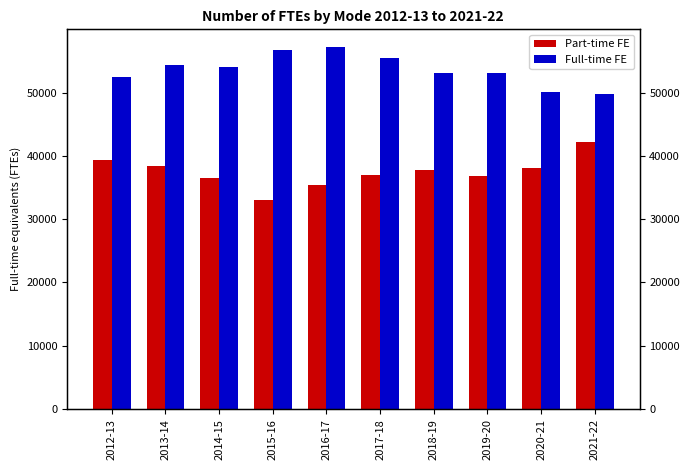

What is the greatest value displayed?

57119.1